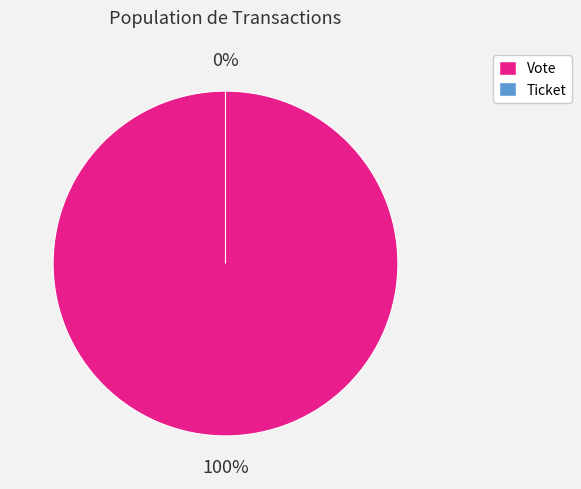

Rank the categories by value from highest to lowest.

Vote, Ticket